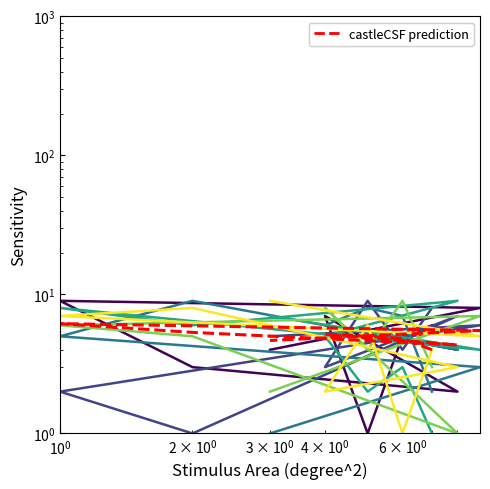

True or false: col_5 has a value of 2 at 9.

False